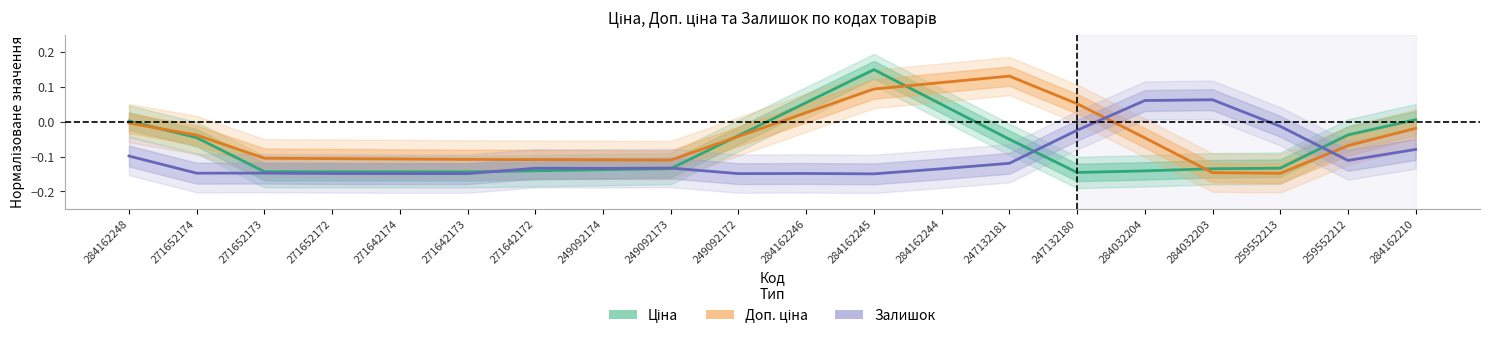

At which category does Доп. ціна reach its first local peak?

247132181